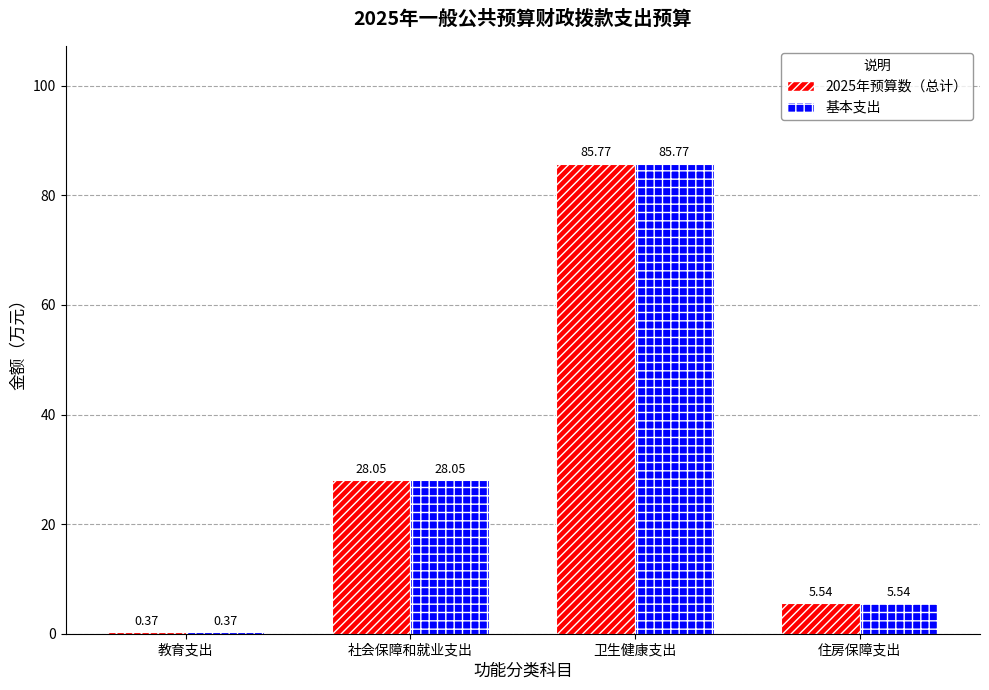

At which label does 基本支出 reach its peak?

卫生健康支出